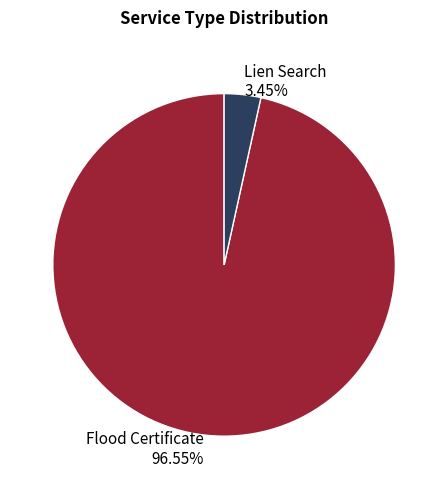

How many segments does this pie chart have?

2